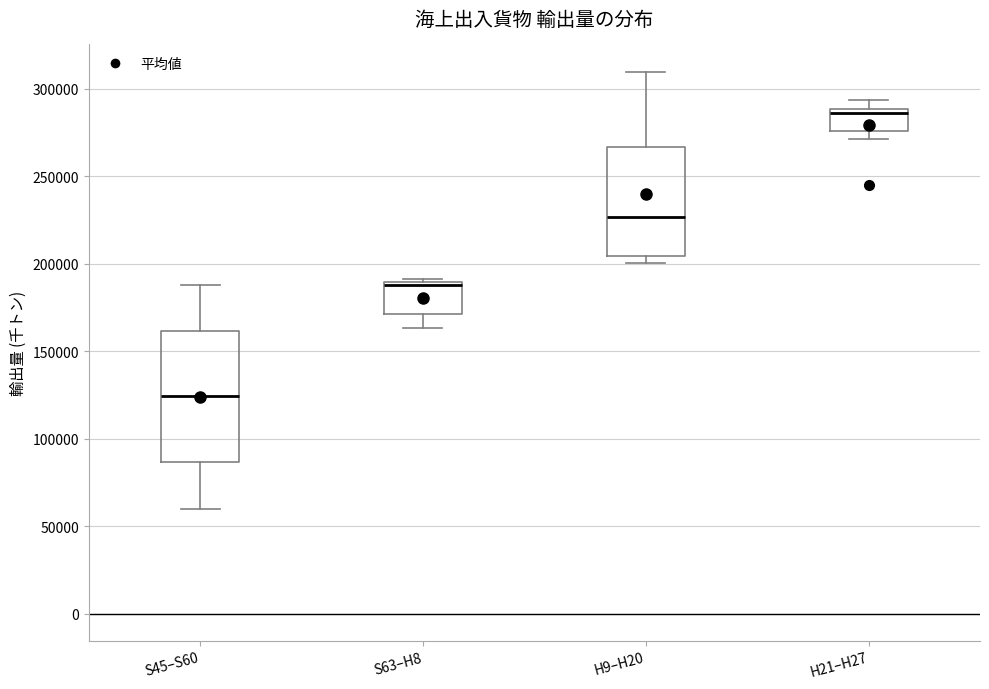

Where is the lower edge of the box for H21–H27 on the y-axis? The values are not printed on the chart, so give them approximately, as read against the axis.

275000